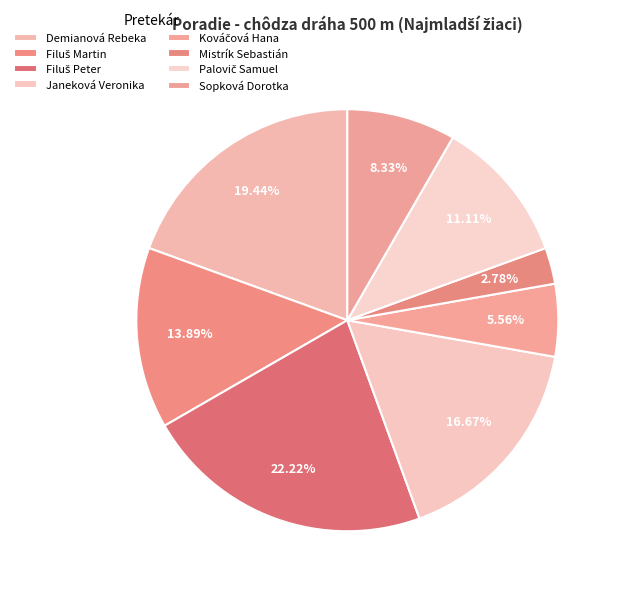

Is there any slice that represents more than half of the pie?

No